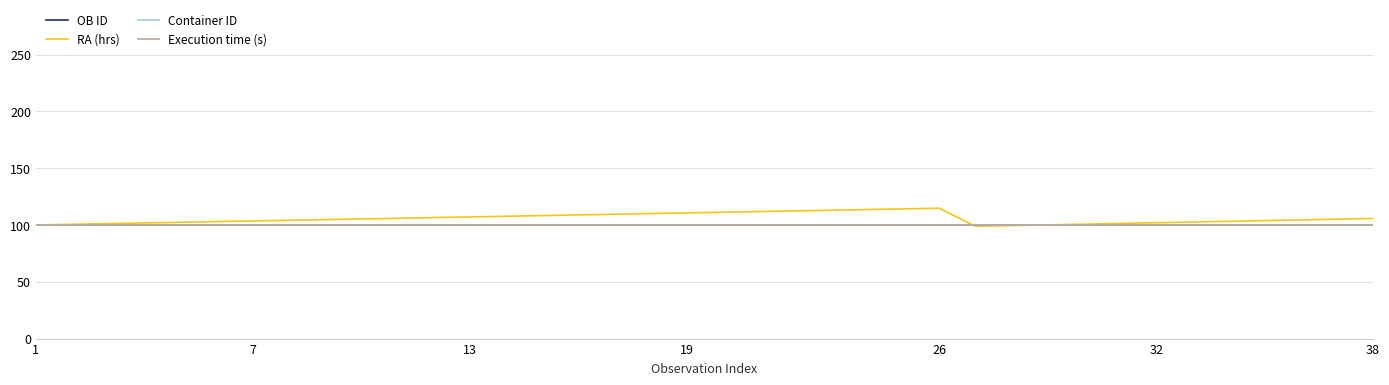

Which series has the largest total across all categories?

RA (hrs)